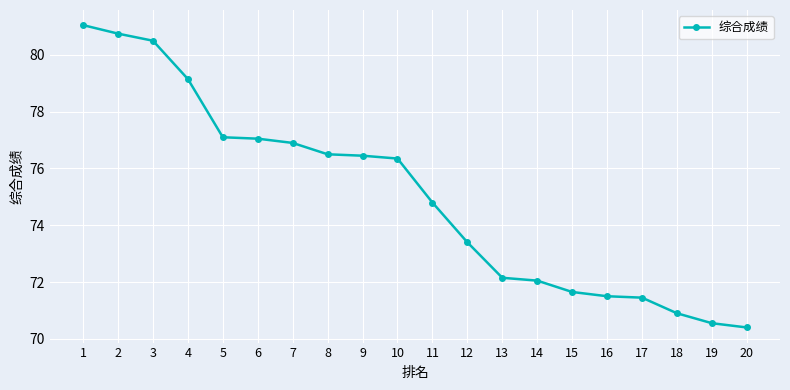

What is the ratio of the value at 7 to the value at 13?

1.1